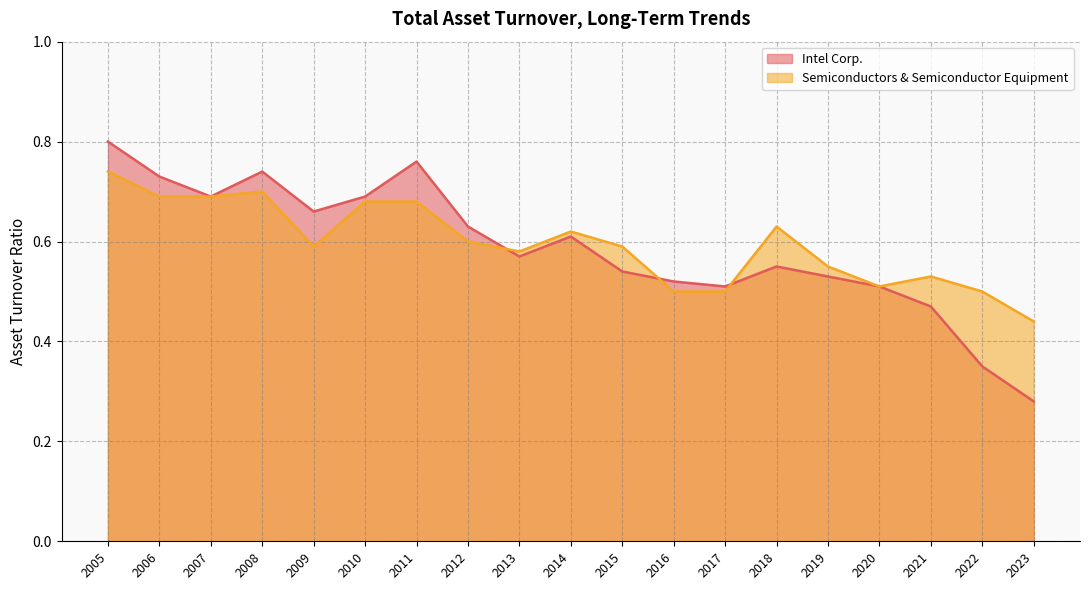

Which category has the lowest value in the Intel Corp. series?

2023